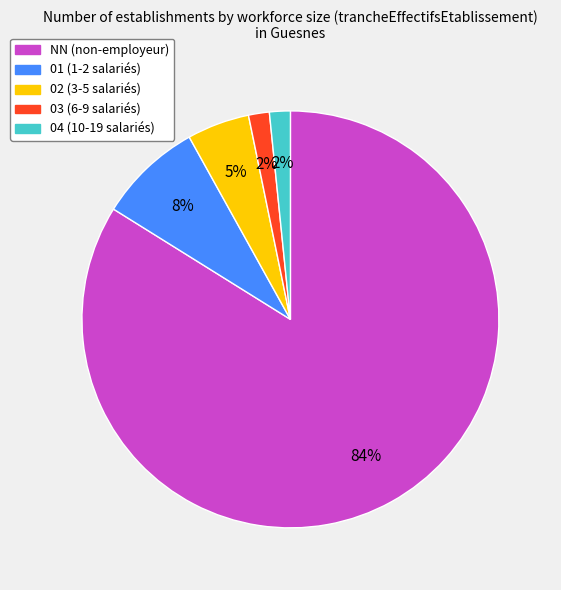

Which category has the biggest portion of the pie?

NN